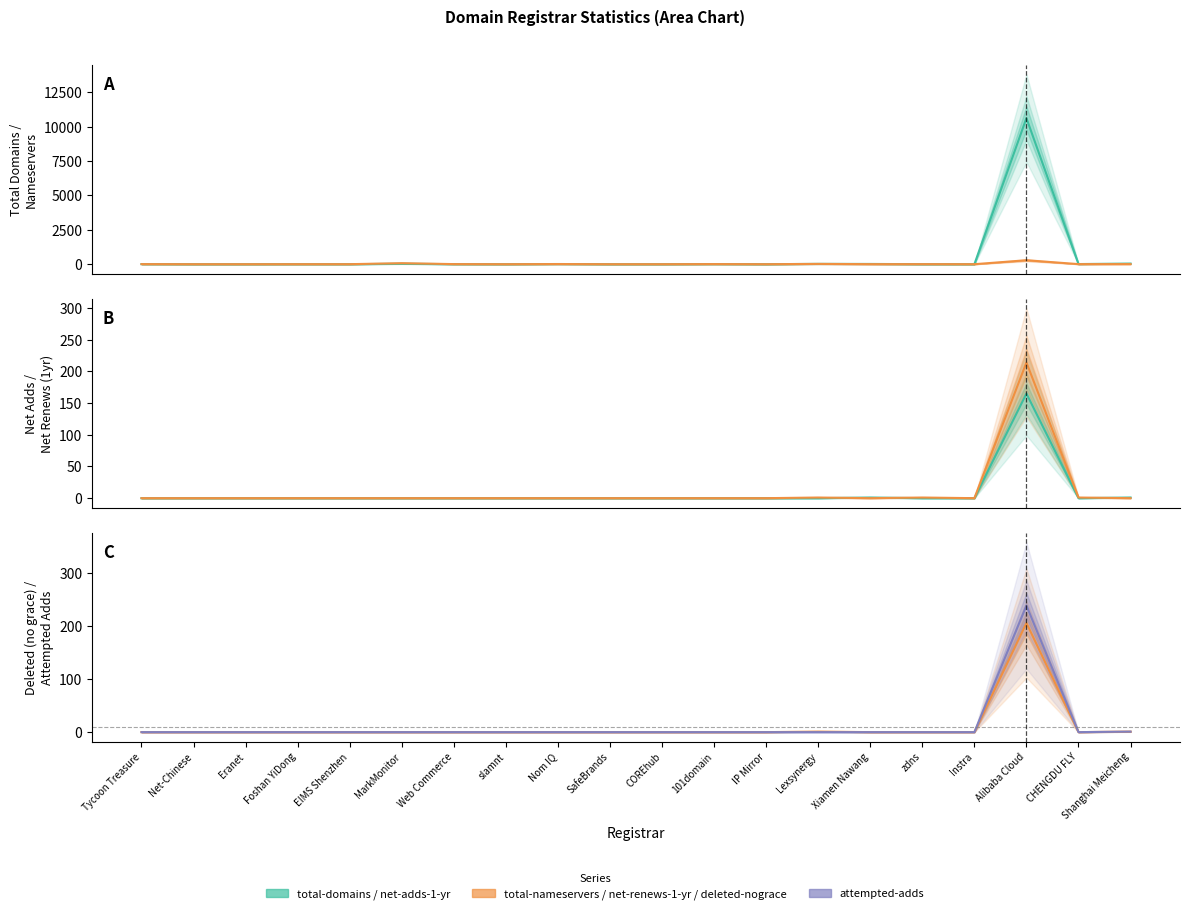

Is it true that net-adds-1-yr equals 92 at Tycoon Treasure?

False